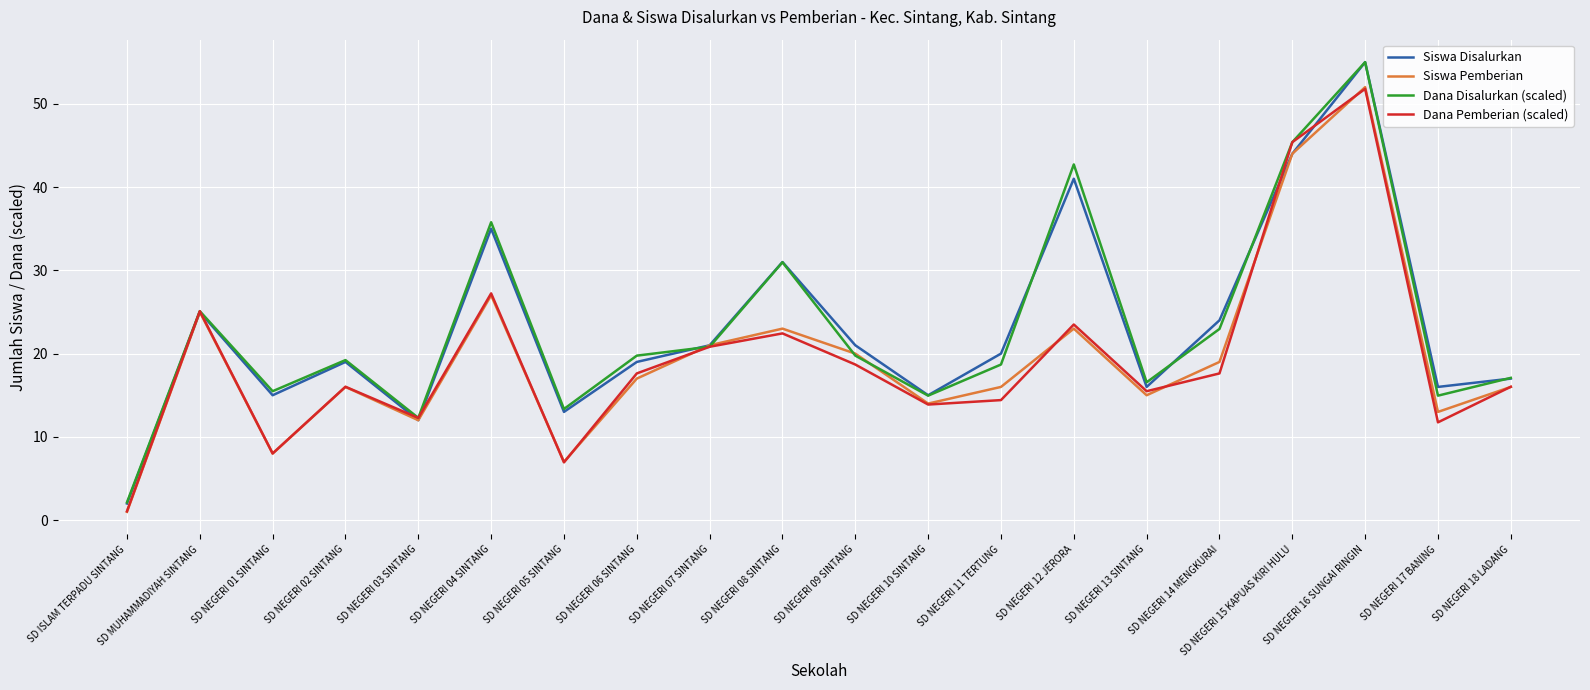

Count the number of data series in this chart.

4